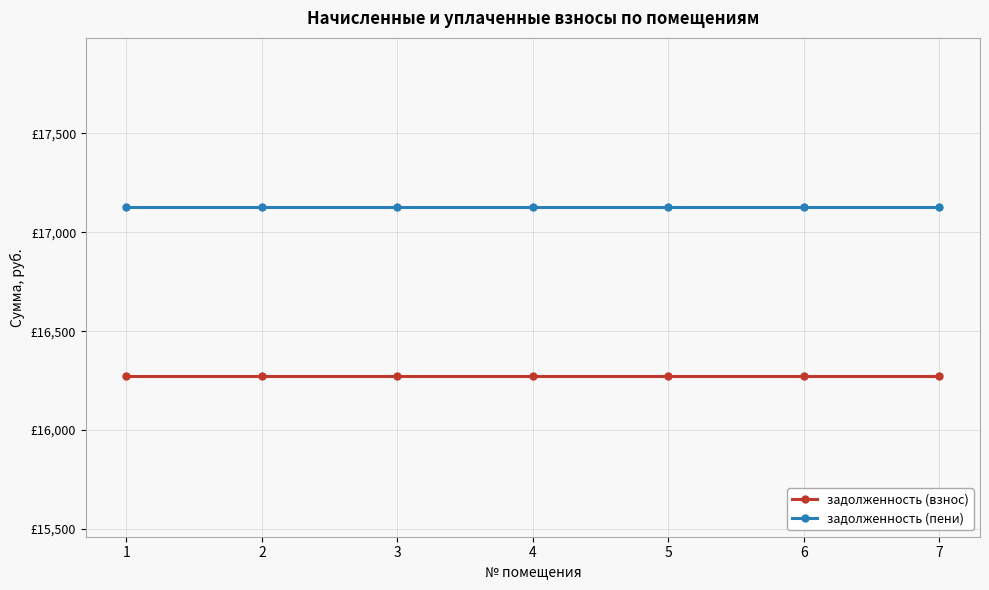

What are all the series names shown in the legend?

задолженность (взнос), задолженность (пени)